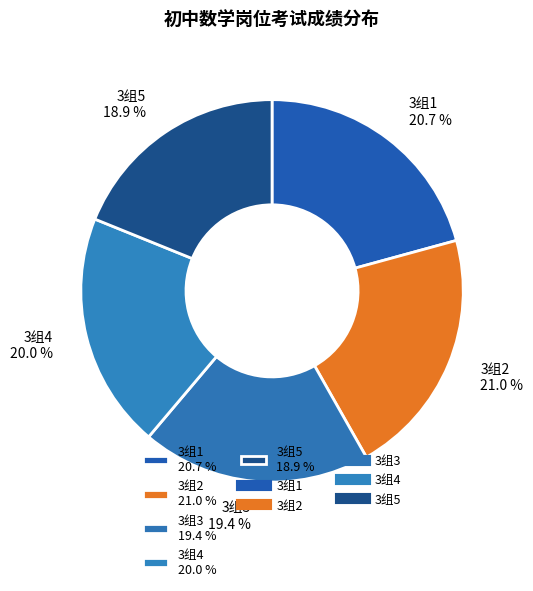

Count the number of slices in the pie.

5